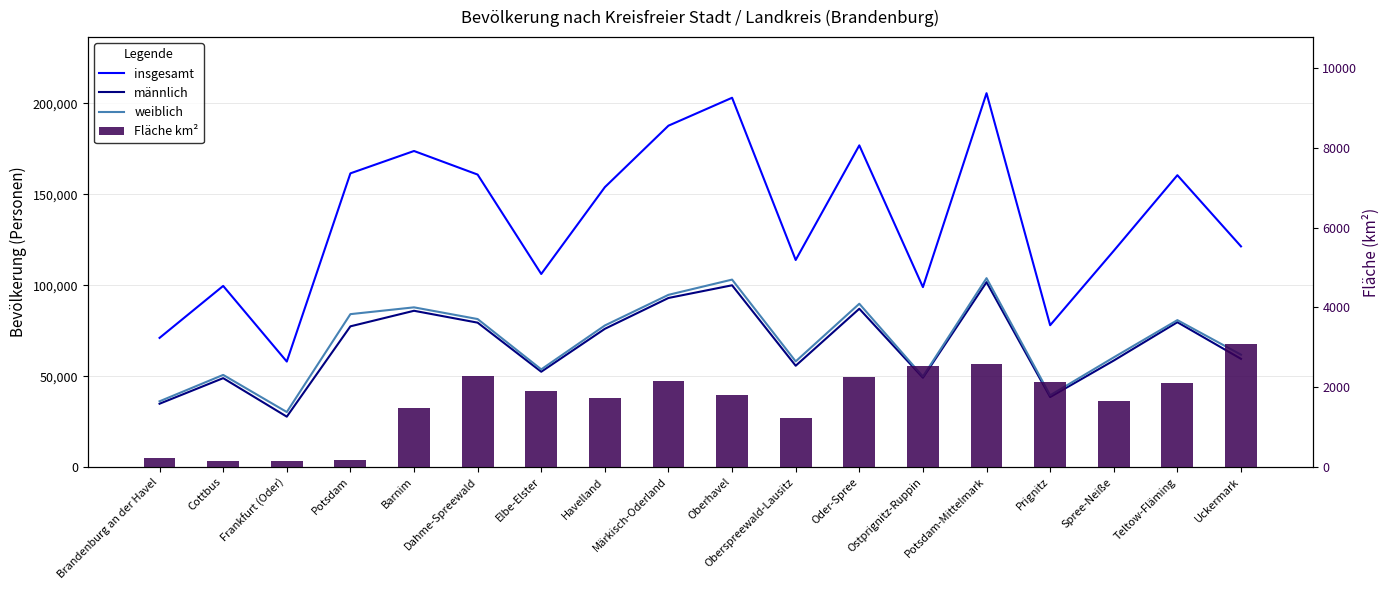

Reading right to left, what are all the values shown in this chart?

insgesamt: 121326	160448	118899	77993	205520	98944	176850	113842	203012	187668	153874	106157	160793	173754	161468	58018	99595	71032
männlich: 59519	79653	58576	38513	101665	49145	87048	55726	99944	92972	76018	52428	79404	85935	77383	27733	48907	34852
weiblich: 61807	80795	60323	39480	103855	49799	89802	58116	103068	94696	77856	53729	81389	87819	84085	30285	50688	36180
Fläche km²: 3077	2104	1657	2139	2592	2527	2257	1223	1808	2159	1727	1900	2274	1480	188	148	165	230